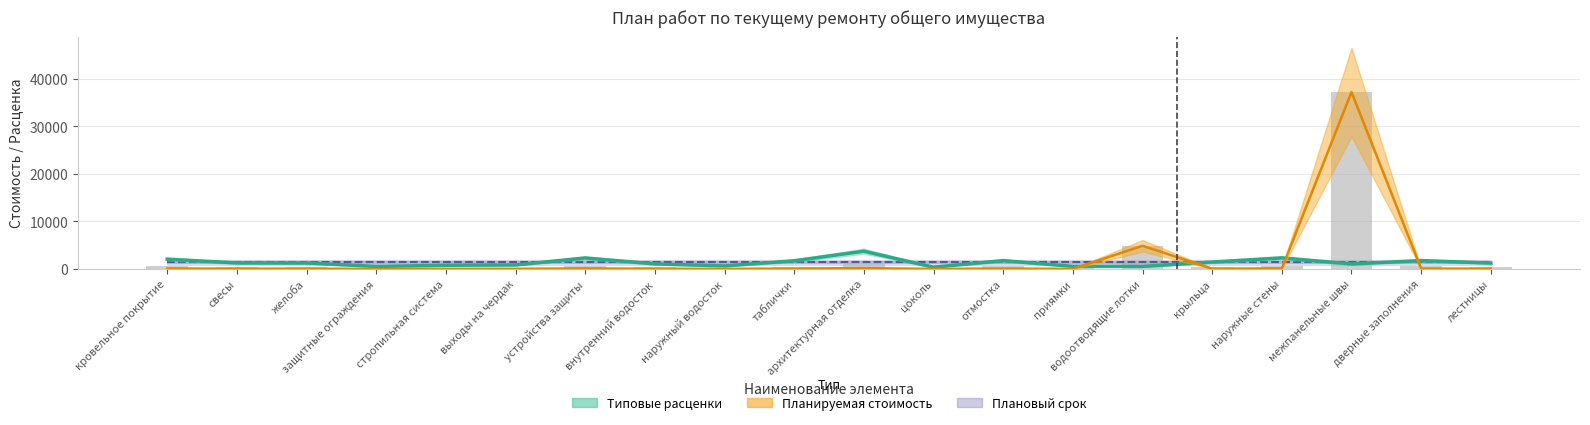

What is the label of the 3rd bar from the left?

желоба